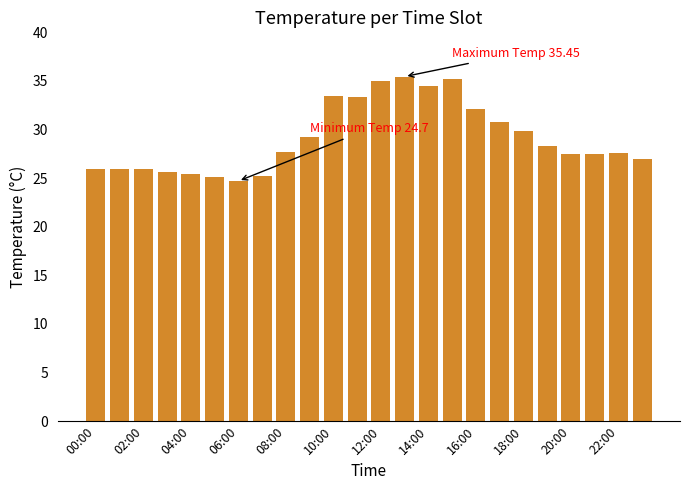

What is the smallest value displayed?

24.7